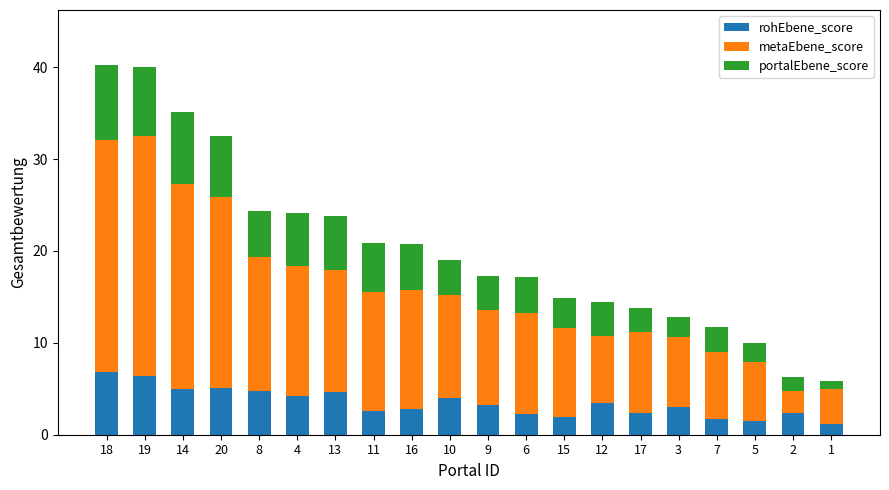

What value does the rohEbene_score series have at 20?

5.1